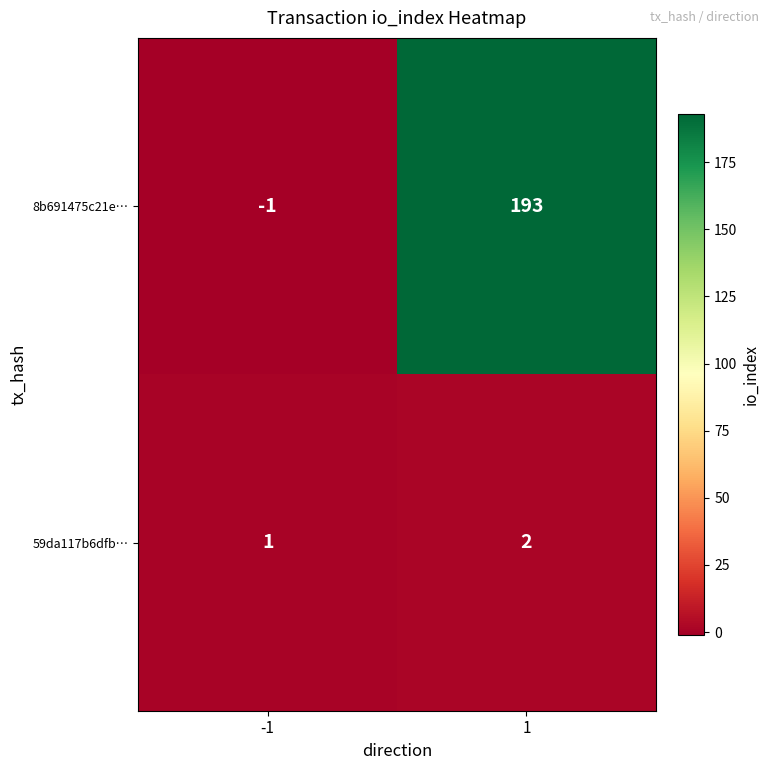

What is the approximate value of 8b691475c21e… at 1?

193